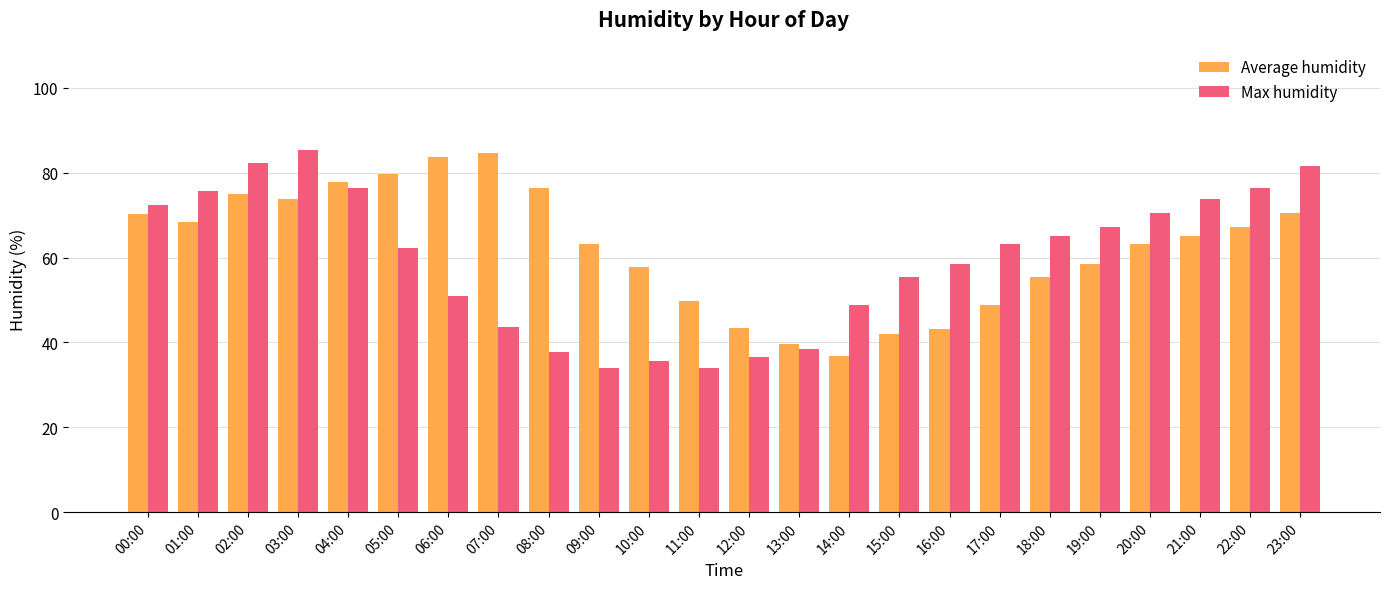

What is the spread (max minus min) of values at 07:00?

41.1